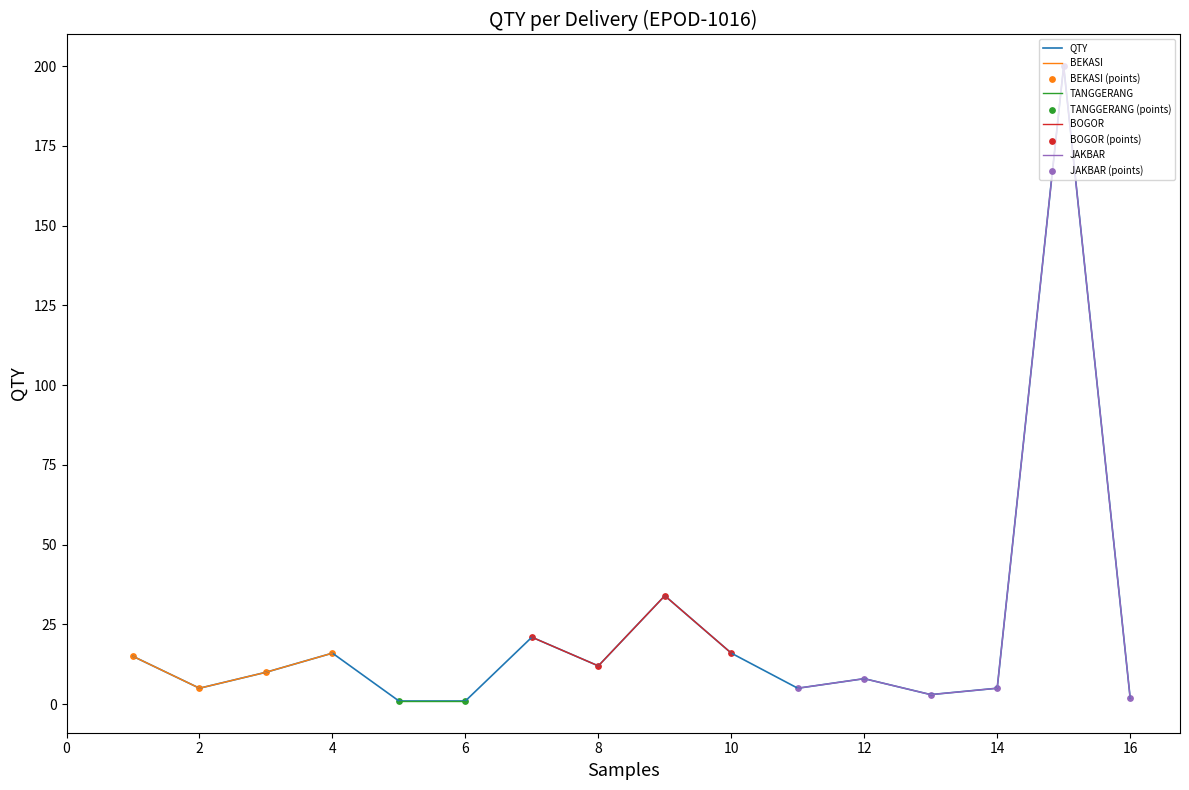

True or false: QTY has a value of 16 at 10.

True